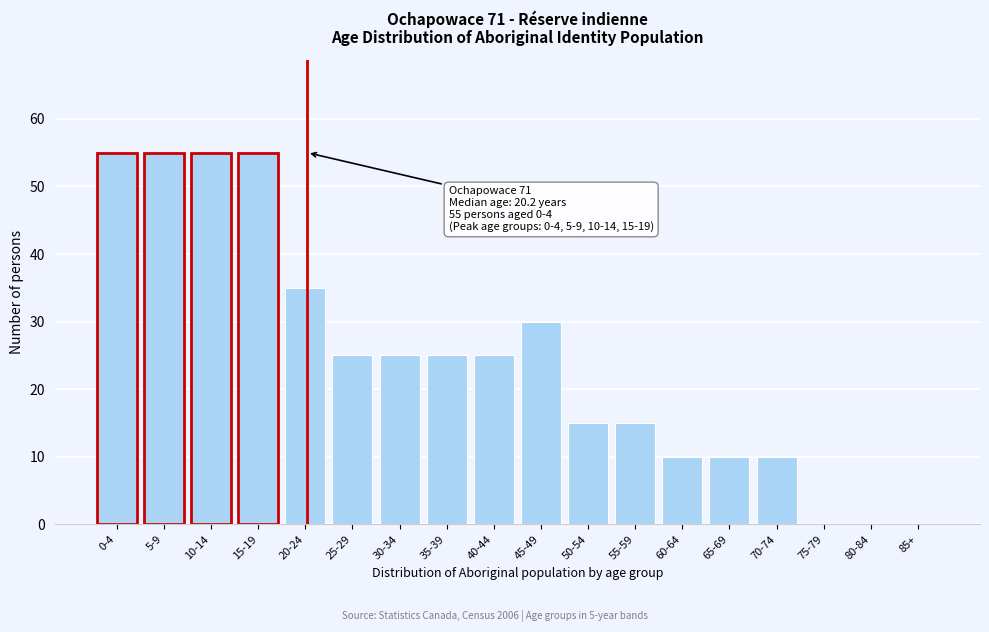

Reading left to right, transcribe all the data shown in this chart.

0-4=55	5-9=55	10-14=55	15-19=55	20-24=35	25-29=25	30-34=25	35-39=25	40-44=25	45-49=30	50-54=15	55-59=15	60-64=10	65-69=10	70-74=10	75-79=0	80-84=0	85+=0